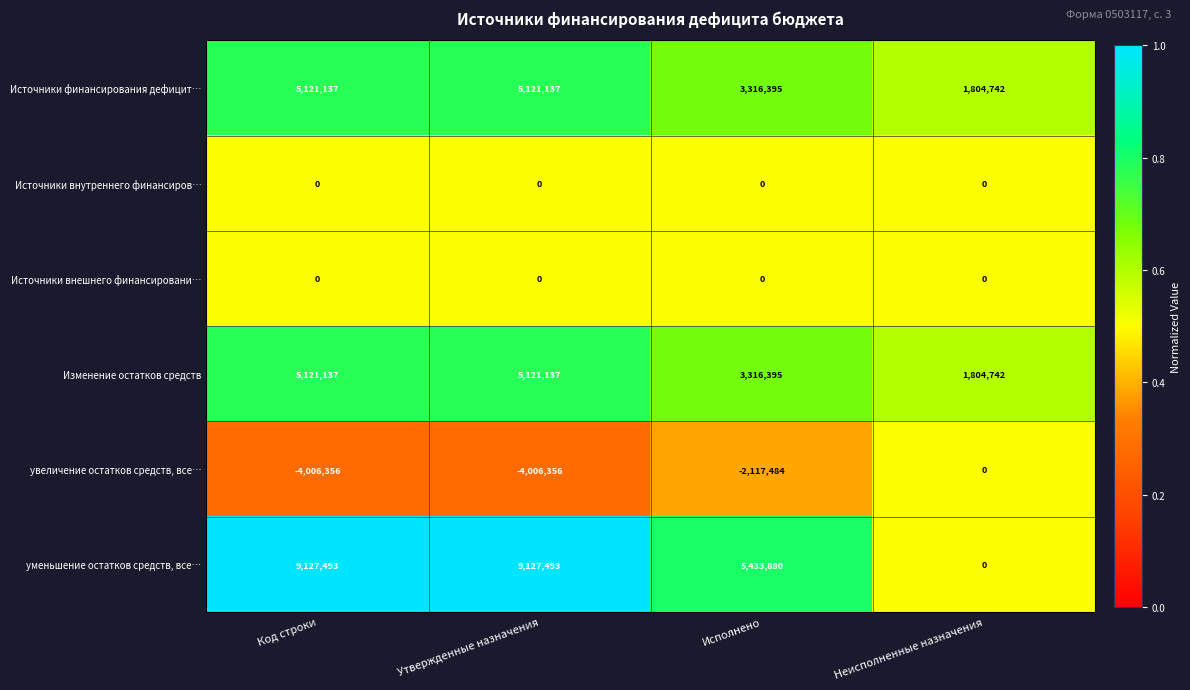

Between Исполнено and Неисполненные назначения, which series saw the biggest shift?

уменьшение остатков средств, все…